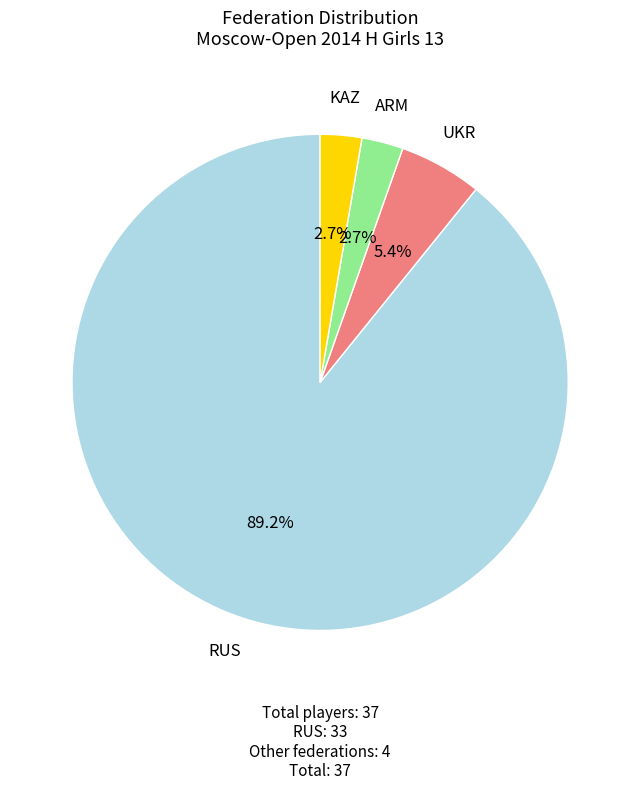

Is there any slice that represents more than half of the pie?

Yes